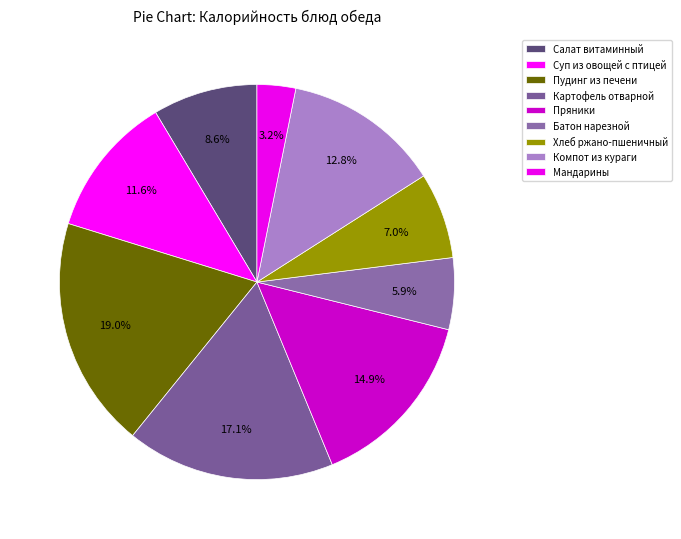

What is the smallest slice in the pie chart?

Мандарины